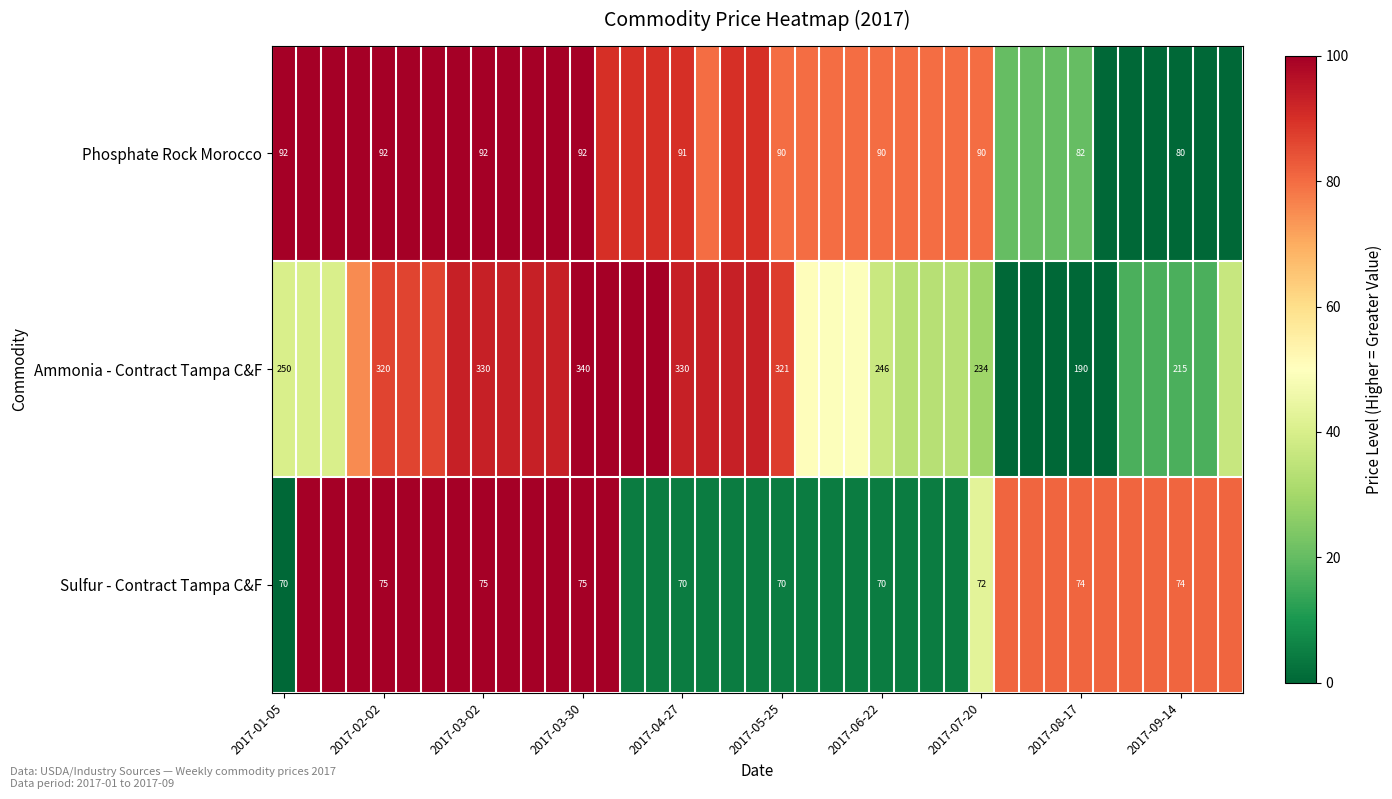

Rank the series at 2017-07-20 from lowest to highest value.

Sulfur - Contract Tampa C&F, Phosphate Rock Morocco, Ammonia - Contract Tampa C&F